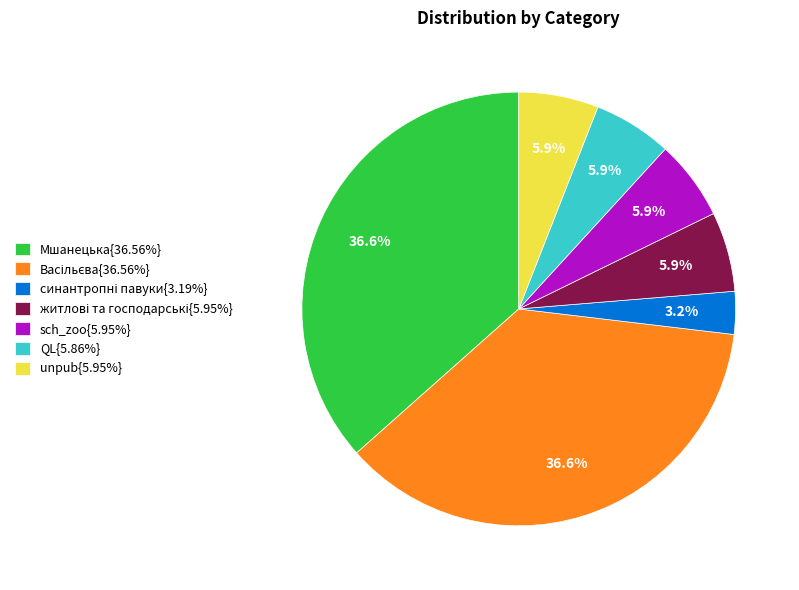

What portion of the pie excludes QL{5.86%}?

94.1%